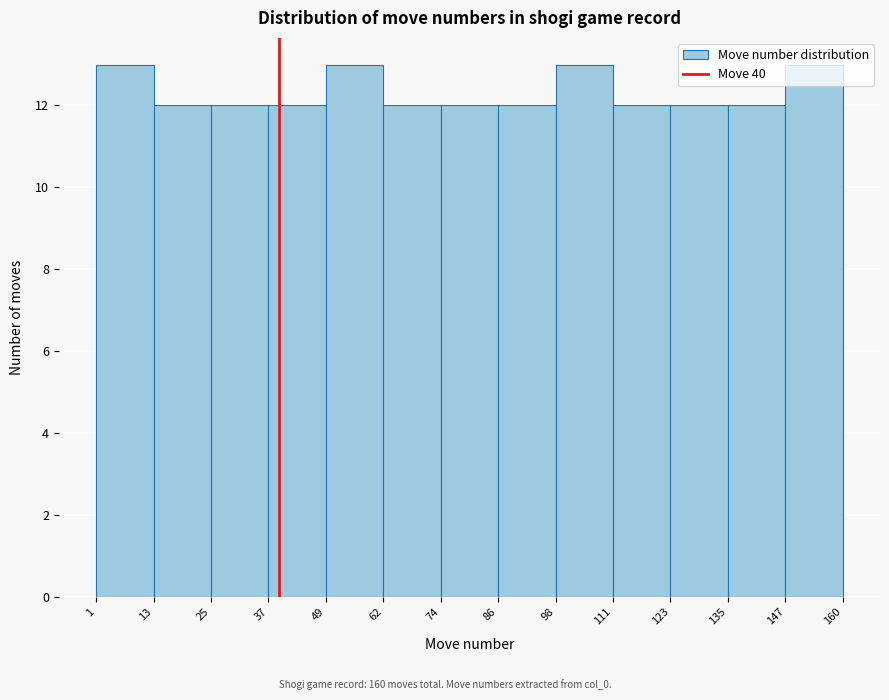

Reading left to right, list every bar in this chart as the range it spans on the x-axis followed by its height. The values are not printed on the chart, so give them approximately, as read against the axis.

1 to 13: 13
13 to 25: 12
25 to 37: 12
37 to 49: 12
49 to 62: 13
62 to 74: 12
74 to 86: 12
86 to 98: 12
98 to 111: 13
111 to 123: 12
123 to 135: 12
135 to 147: 12
147 to 160: 13